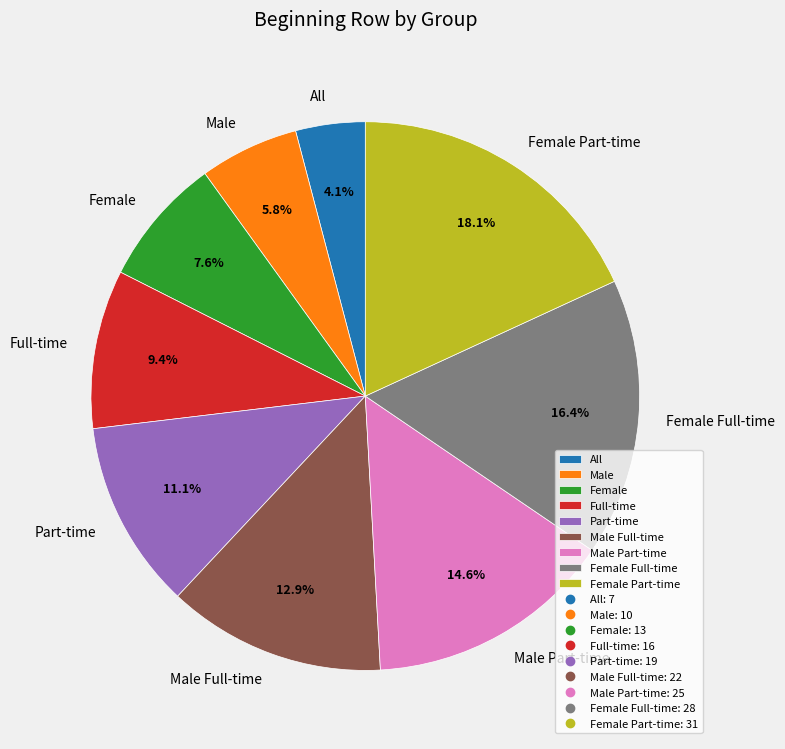

Approximately how many times larger is the value at All compared to Male?

0.7